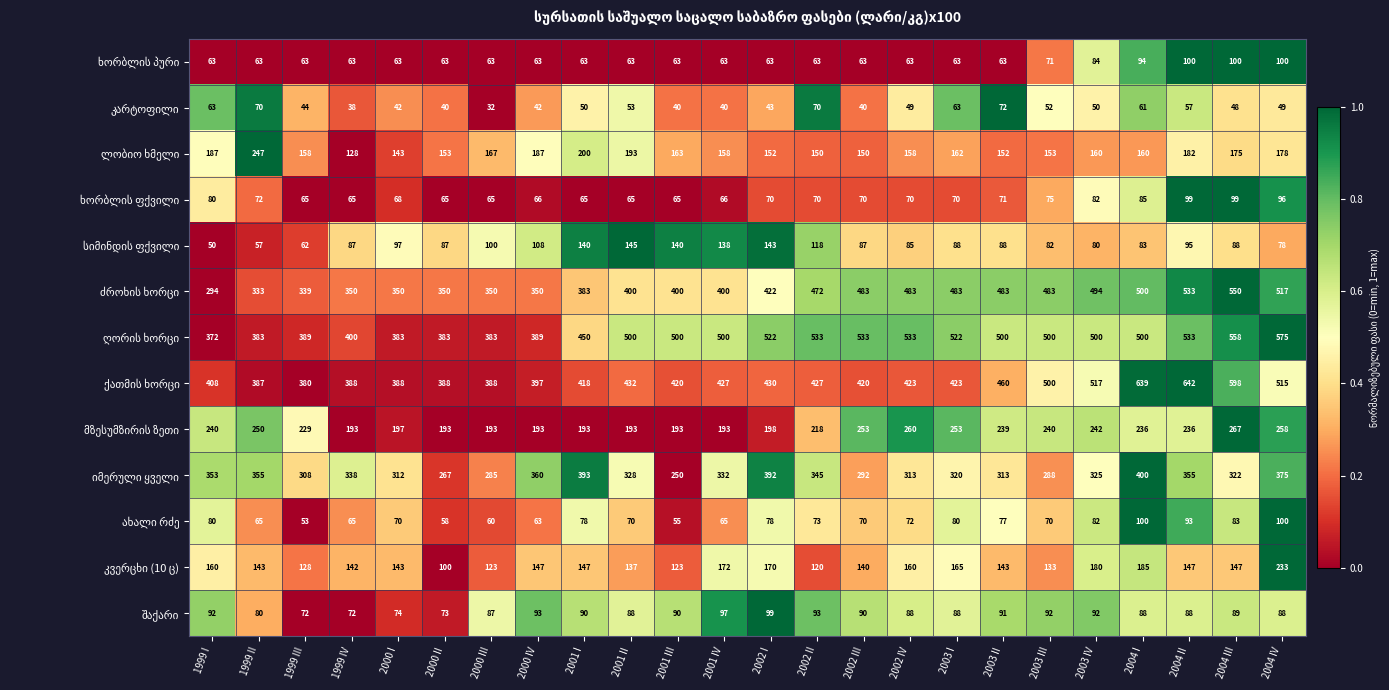

What is the difference between the highest and lowest values at 1999 II?

330